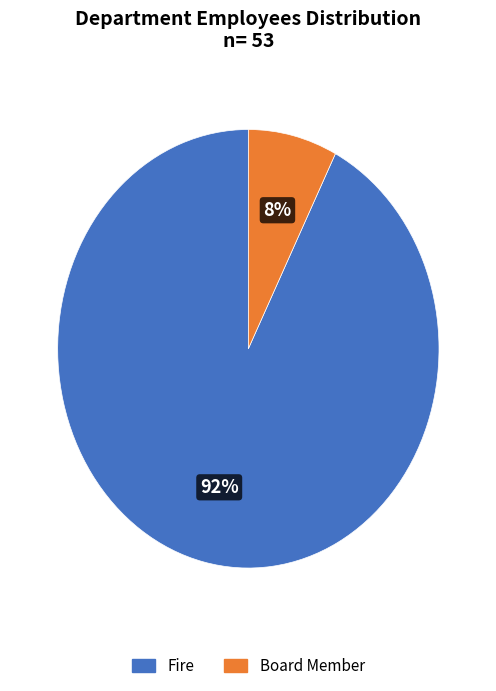

Which slice is the smallest?

Board Member